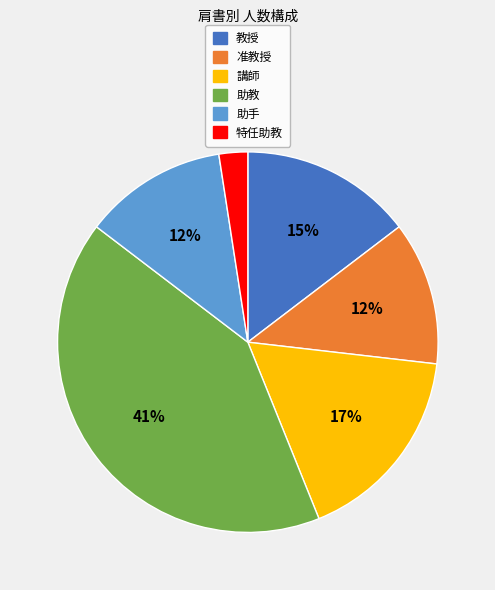

To the nearest percent, what percentage of the pie is 講師?

17%